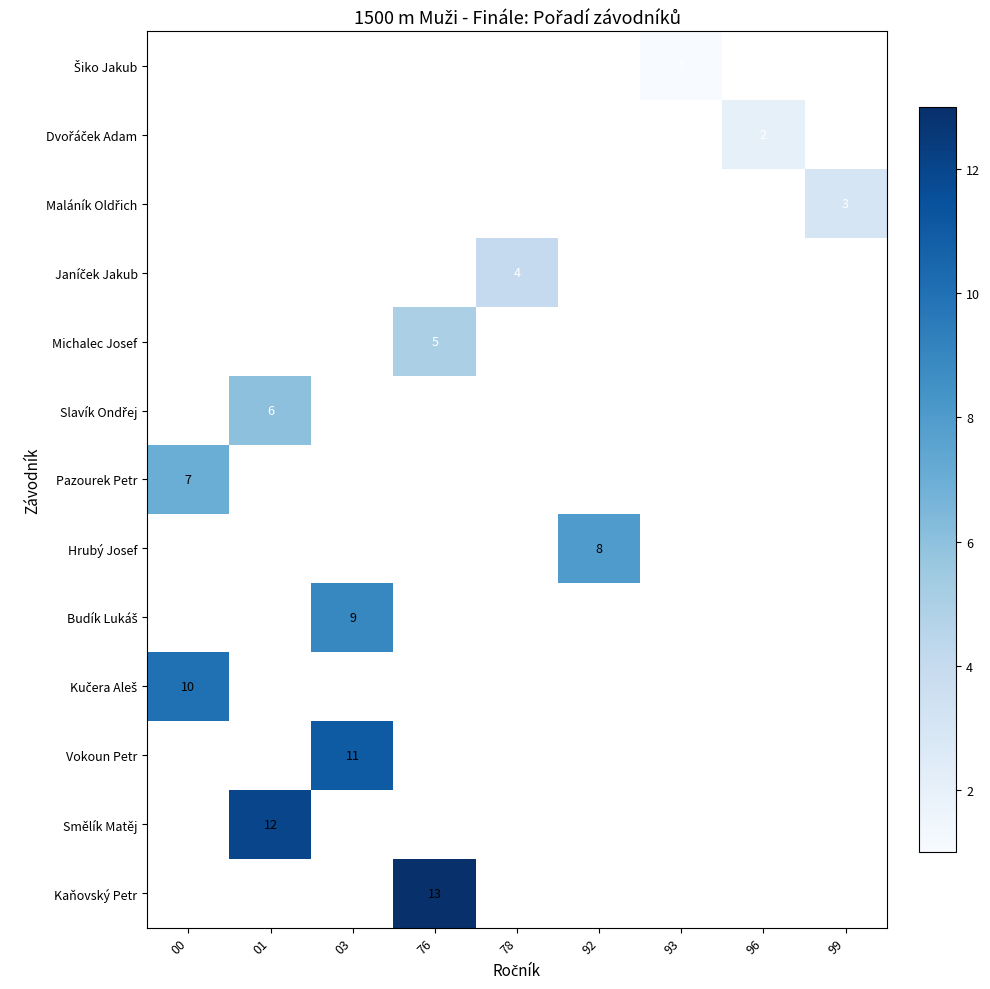

What is the minimum value shown in the chart?

1.0